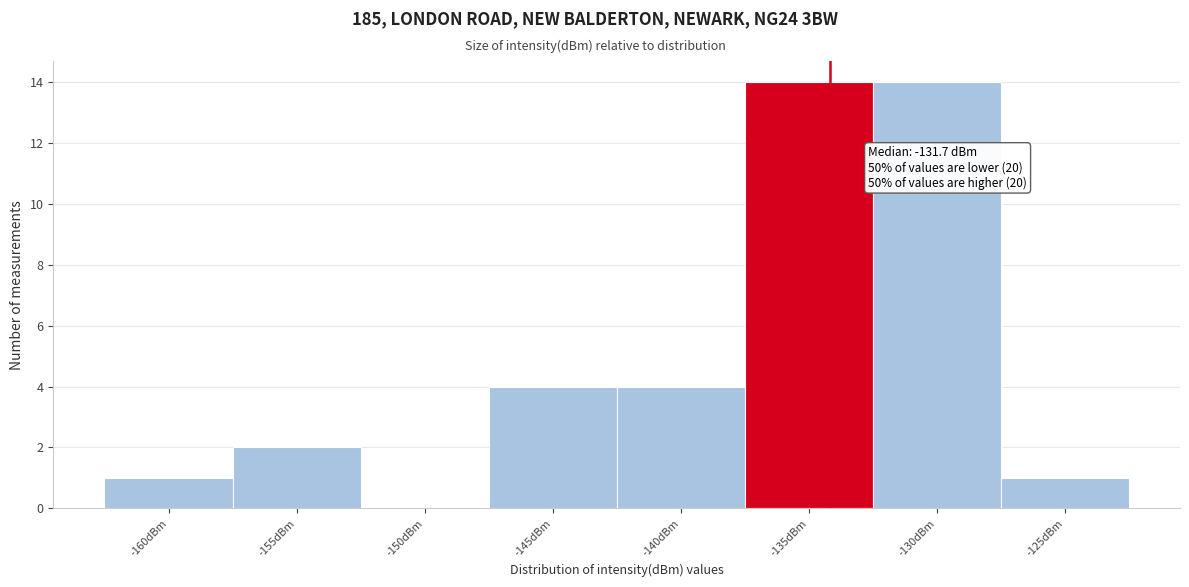

Reading right to left, what are all the values shown in this chart?

-125dBm=1	-130dBm=14	-135dBm=14	-140dBm=4	-145dBm=4	-150dBm=0	-155dBm=2	-160dBm=1